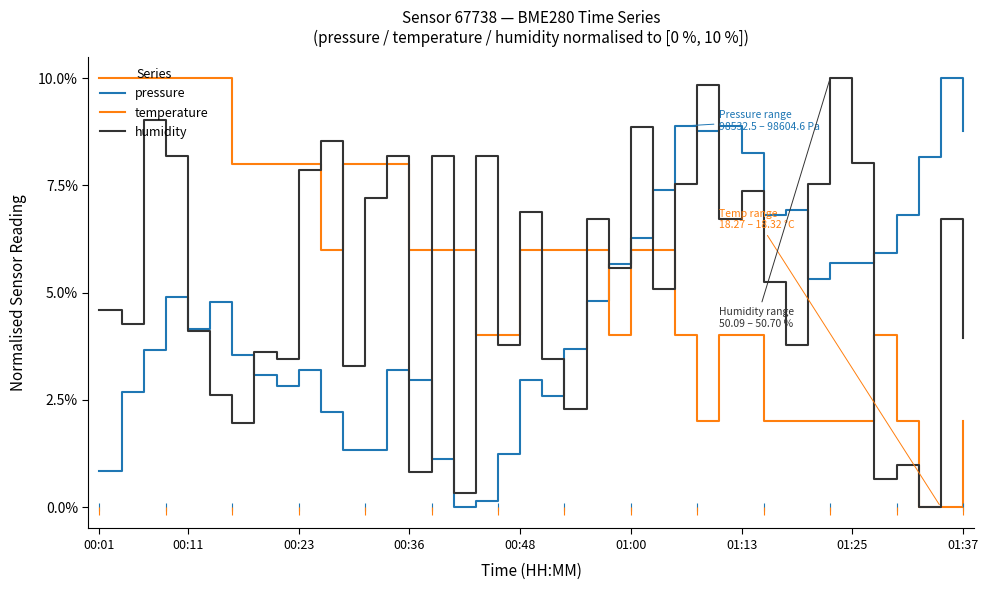

Which series has the largest total across all categories?

temperature